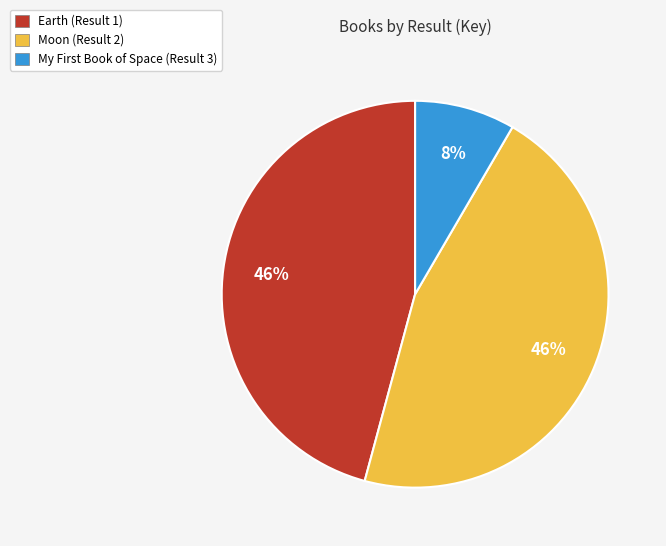

Is there any slice that represents more than half of the pie?

No